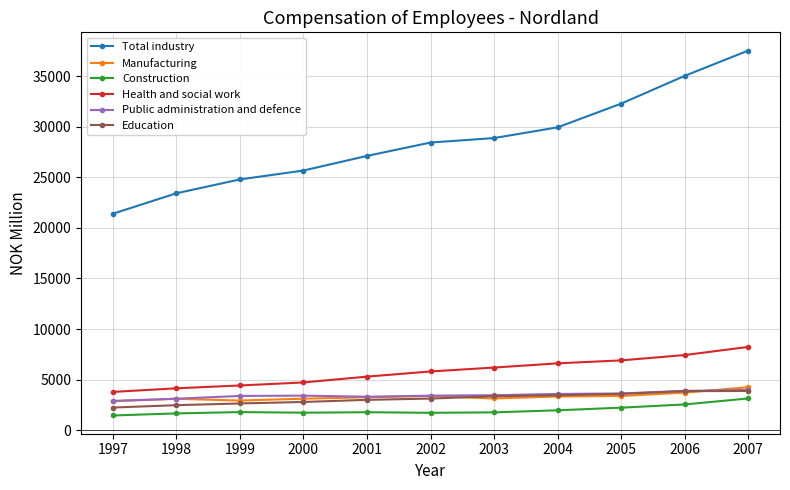

Does the chart have visible grid lines?

Yes